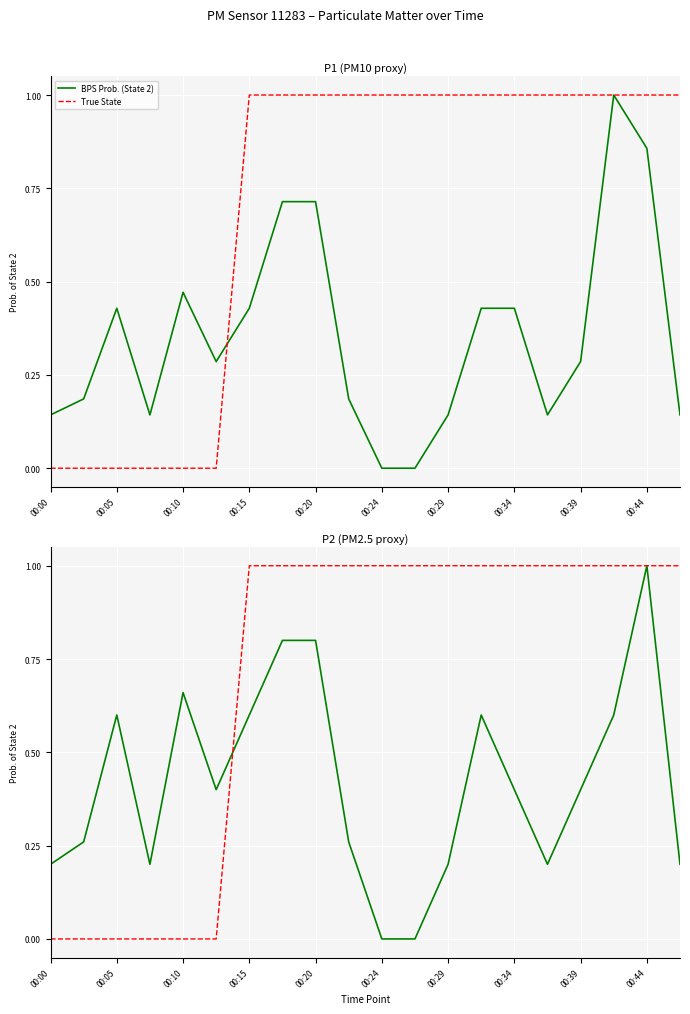

Is it true that BPS Prob. (State 2) equals -0.7 at 11?

False